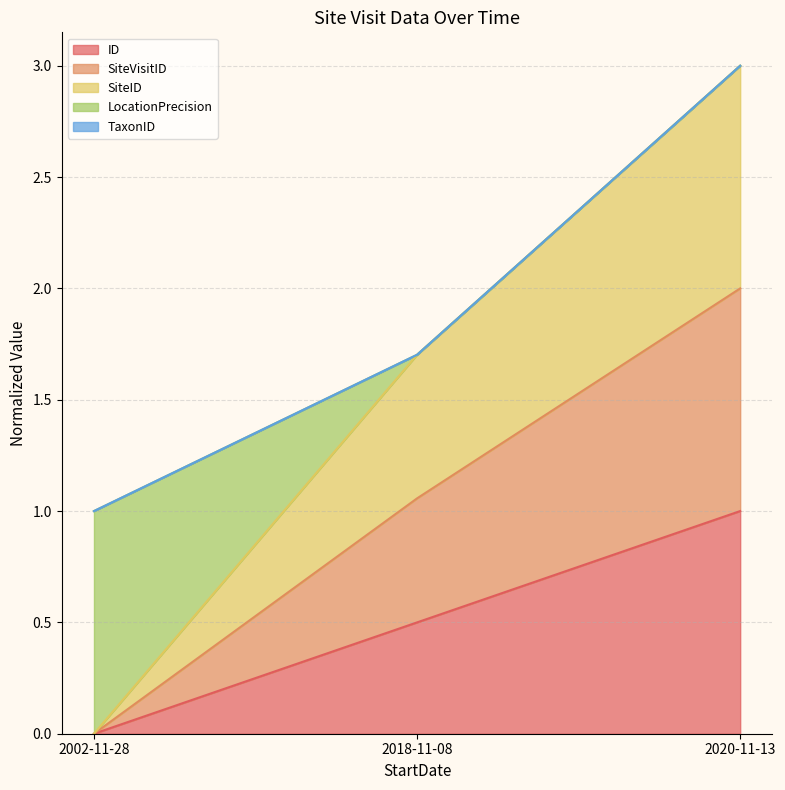

What is the total value across all series at 2002-11-28?

1.0